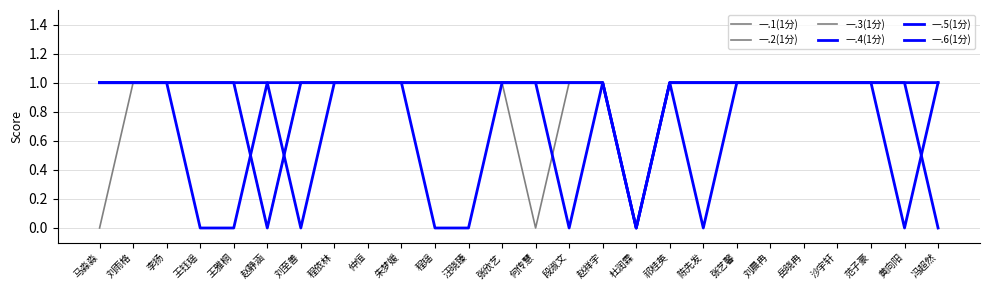

What is the difference between the maximum and minimum values in the 一.1(1分) series?

1